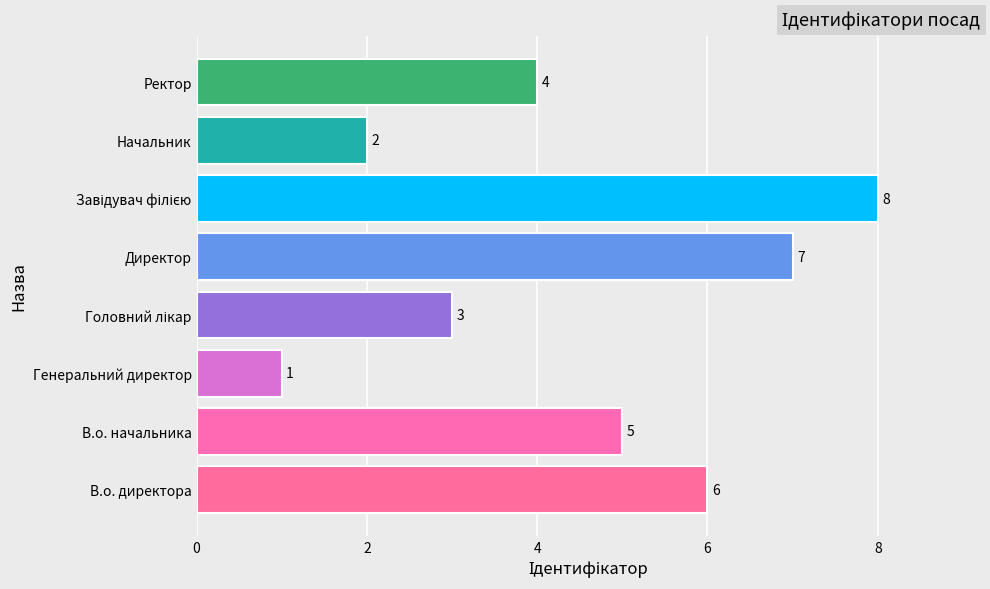

Is it true that the value at Ректор is 4?

True